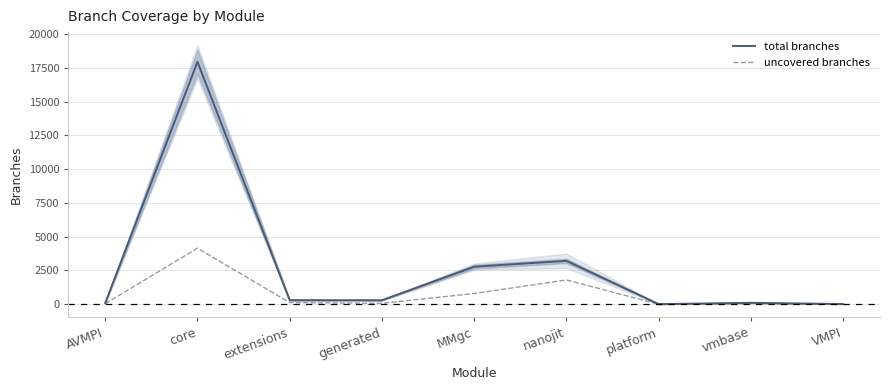

How many lines are shown in the chart?

2